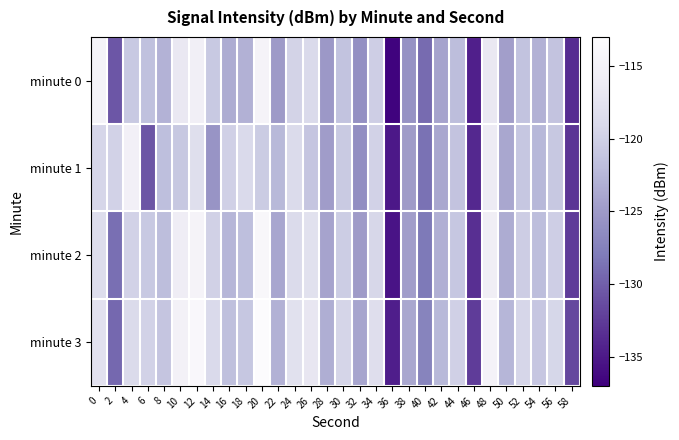

At which category is the sum across all series the highest?

12